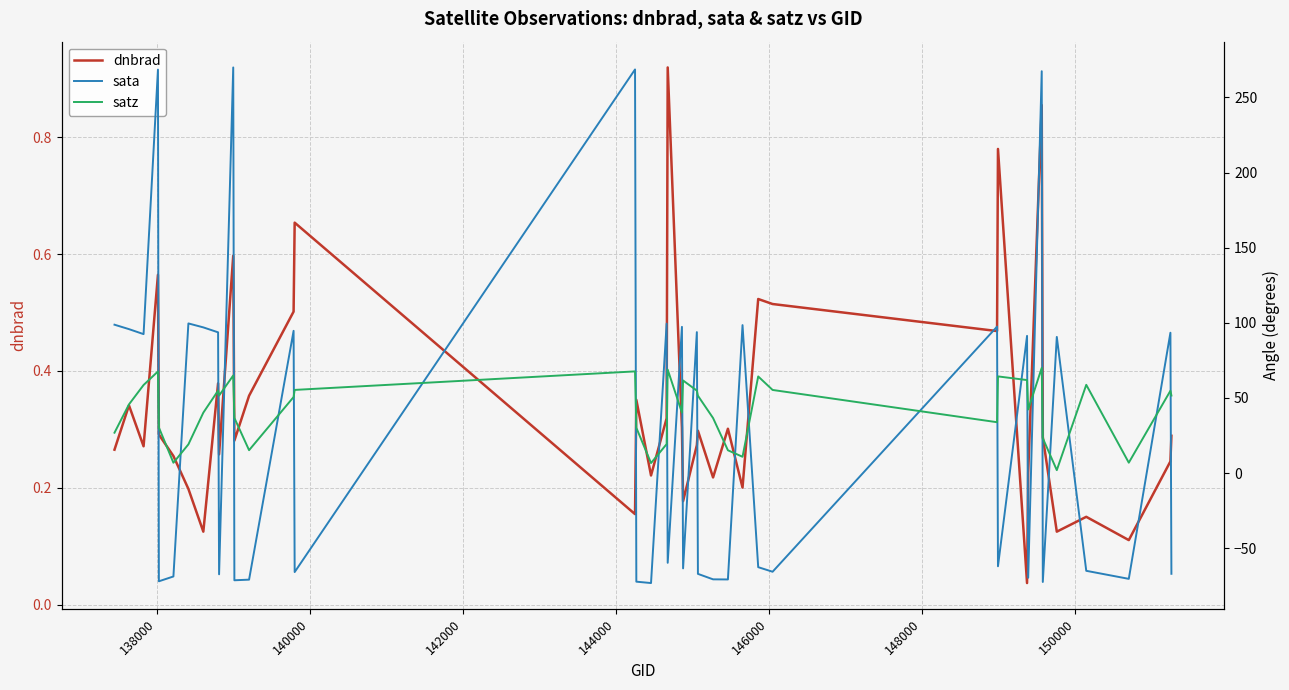

True or false: sata has more than 1 points higher than both neighbors.

True